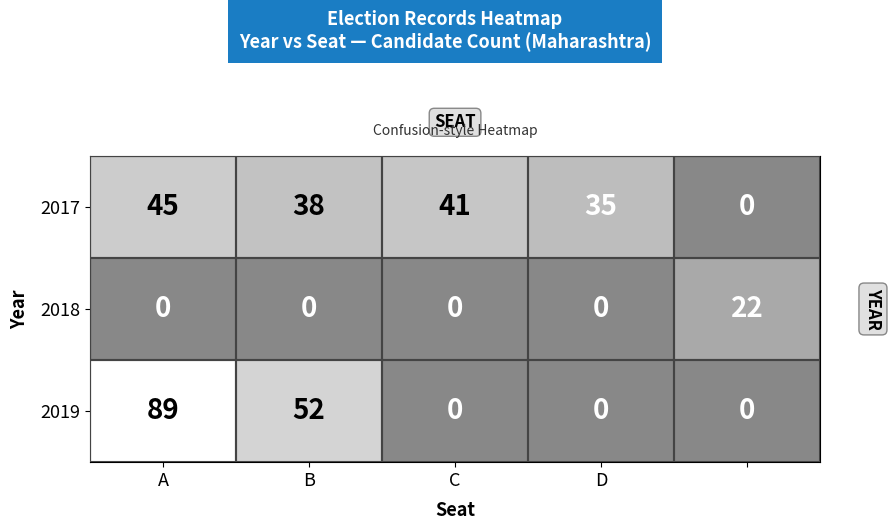

Which series has the widest spread of values?

2019